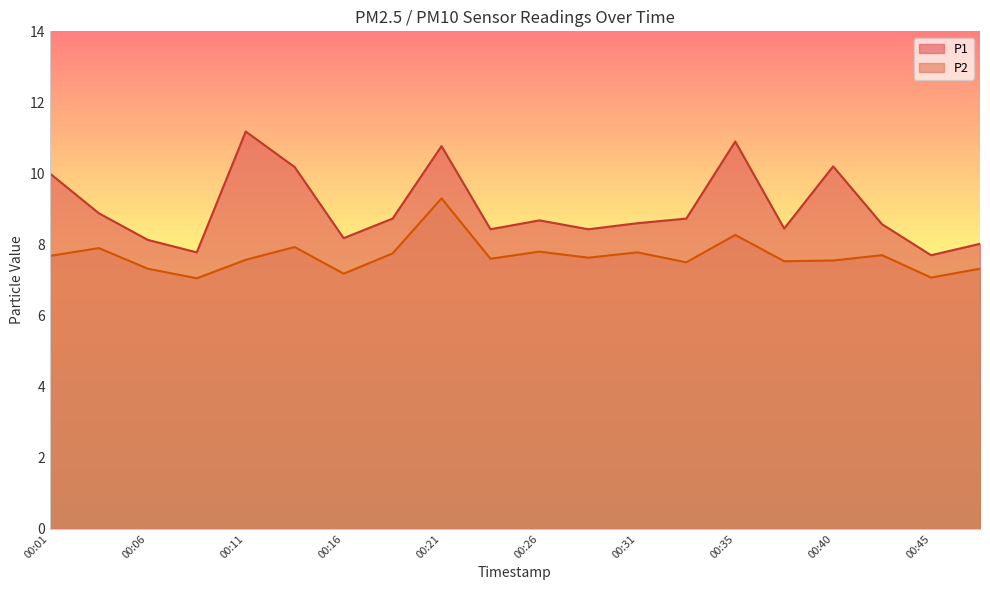

Rank the categories by P2 value from lowest to highest.

00:09, 00:45, 00:16, 00:06, 00:48, 00:33, 00:38, 00:40, 00:11, 00:23, 00:28, 00:01, 00:43, 00:18, 00:31, 00:26, 00:04, 00:13, 00:35, 00:21